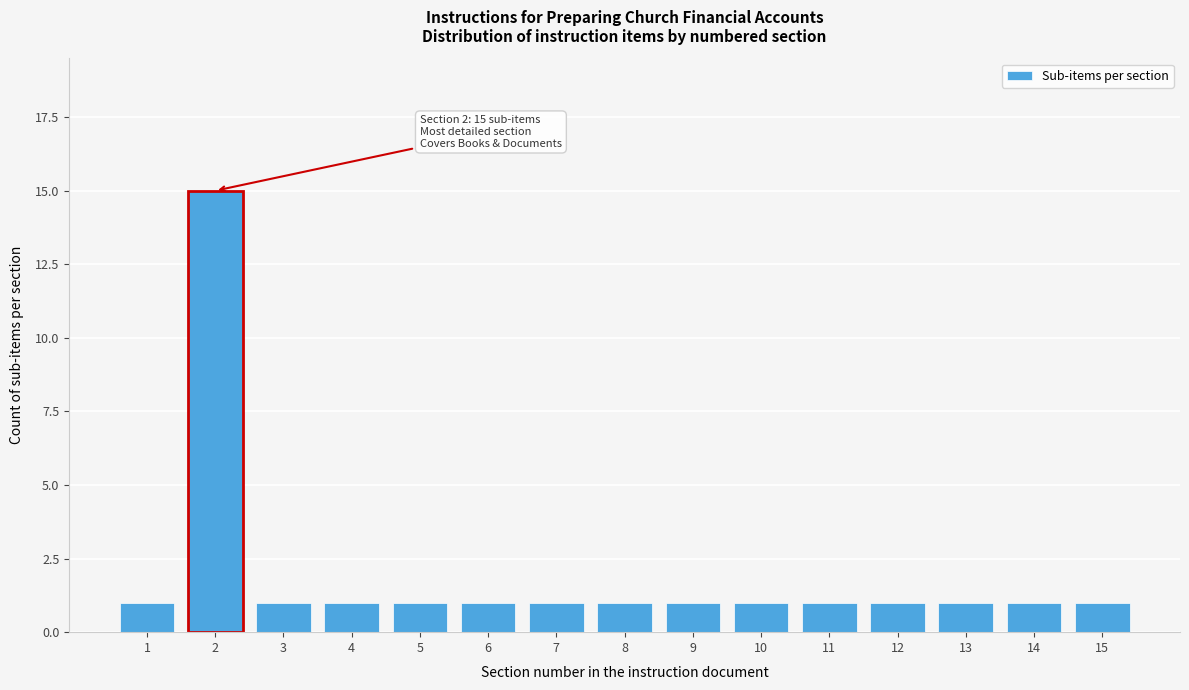

Reading left to right, transcribe all the data shown in this chart.

1=1	2=15	3=1	4=1	5=1	6=1	7=1	8=1	9=1	10=1	11=1	12=1	13=1	14=1	15=1